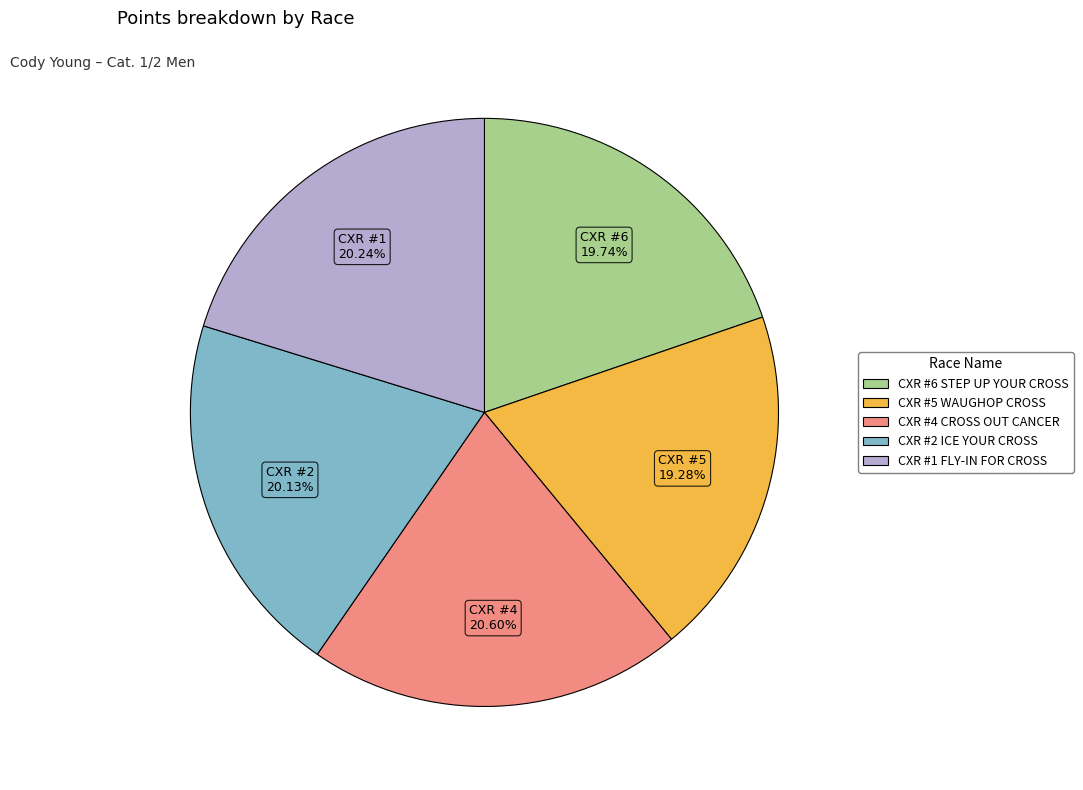

Is CXR #2 ICE YOUR CROSS the majority of the pie?

No